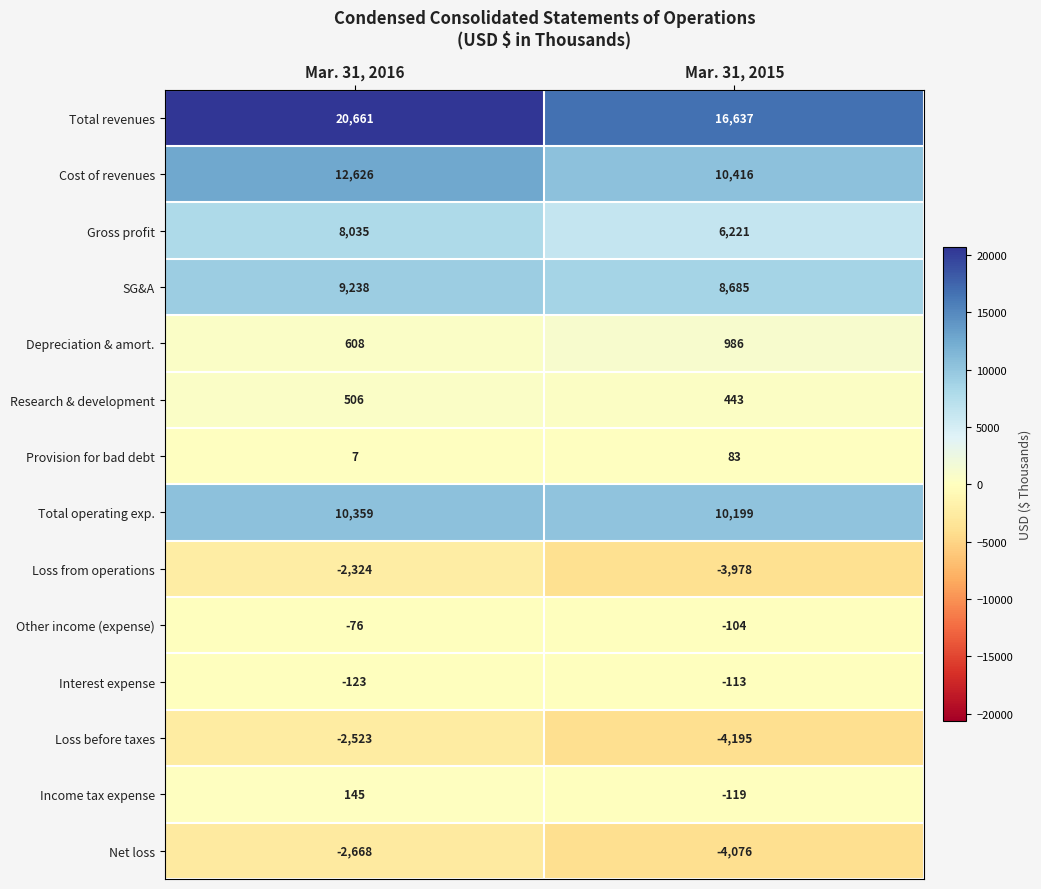

At which label is Net loss closest to -3372?

Mar. 31, 2016